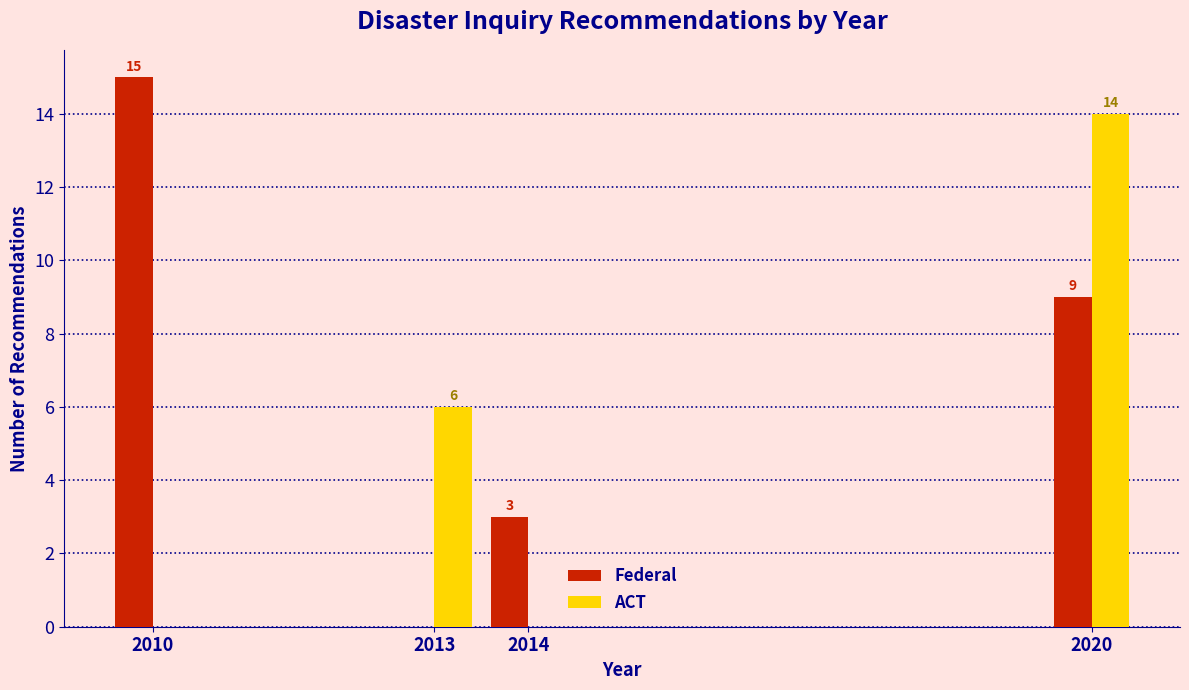

Reading right to left, what are all the values shown in this chart?

Federal: 2020=9	2014=3	2013=0	2010=15
ACT: 2020=14	2014=0	2013=6	2010=0